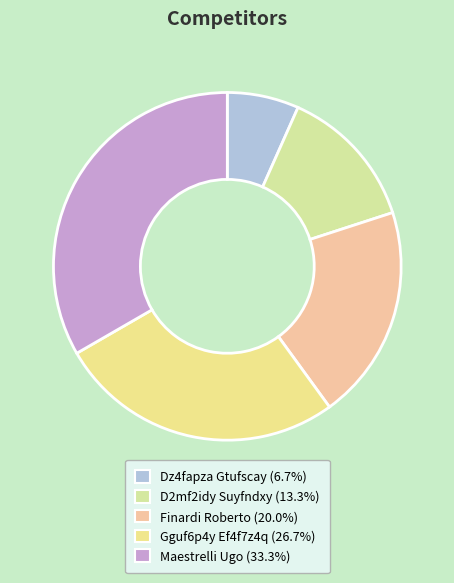

To the nearest percent, what portion does Gguf6p4y Ef4f7z4q represent?

27%